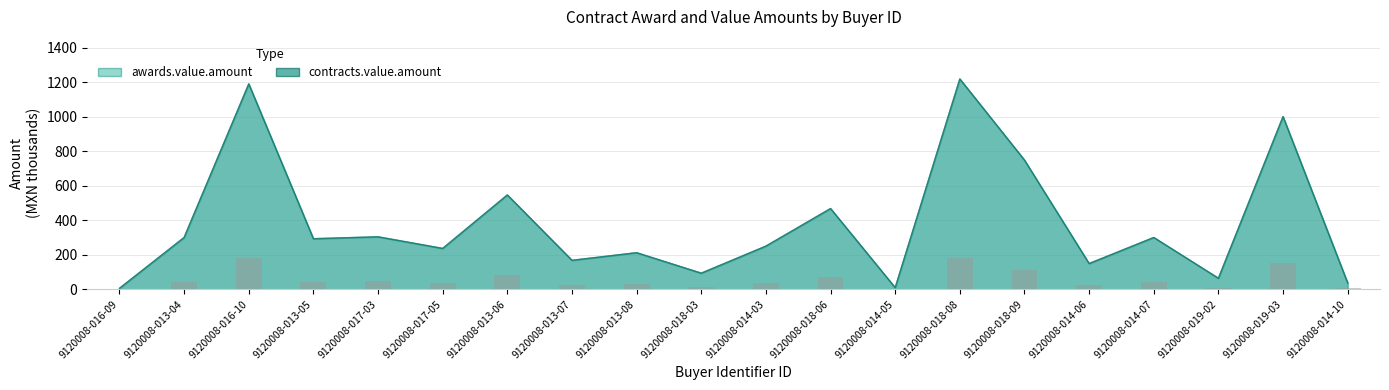

What are all the series names shown in the legend?

awards.value.amount, contracts.value.amount